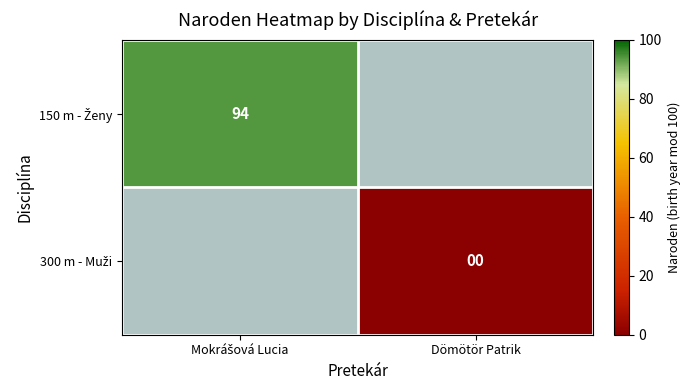

At which label does 300 m - Muži reach its peak?

Mokrášová Lucia